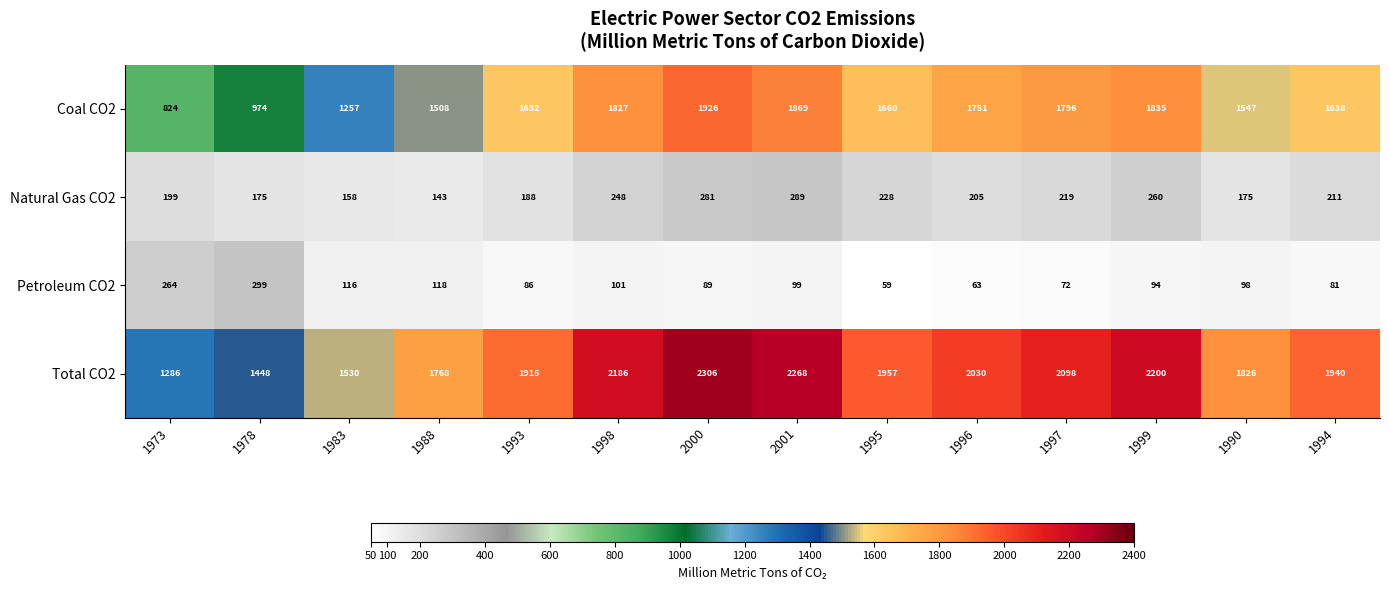

What is the smallest value displayed?

59